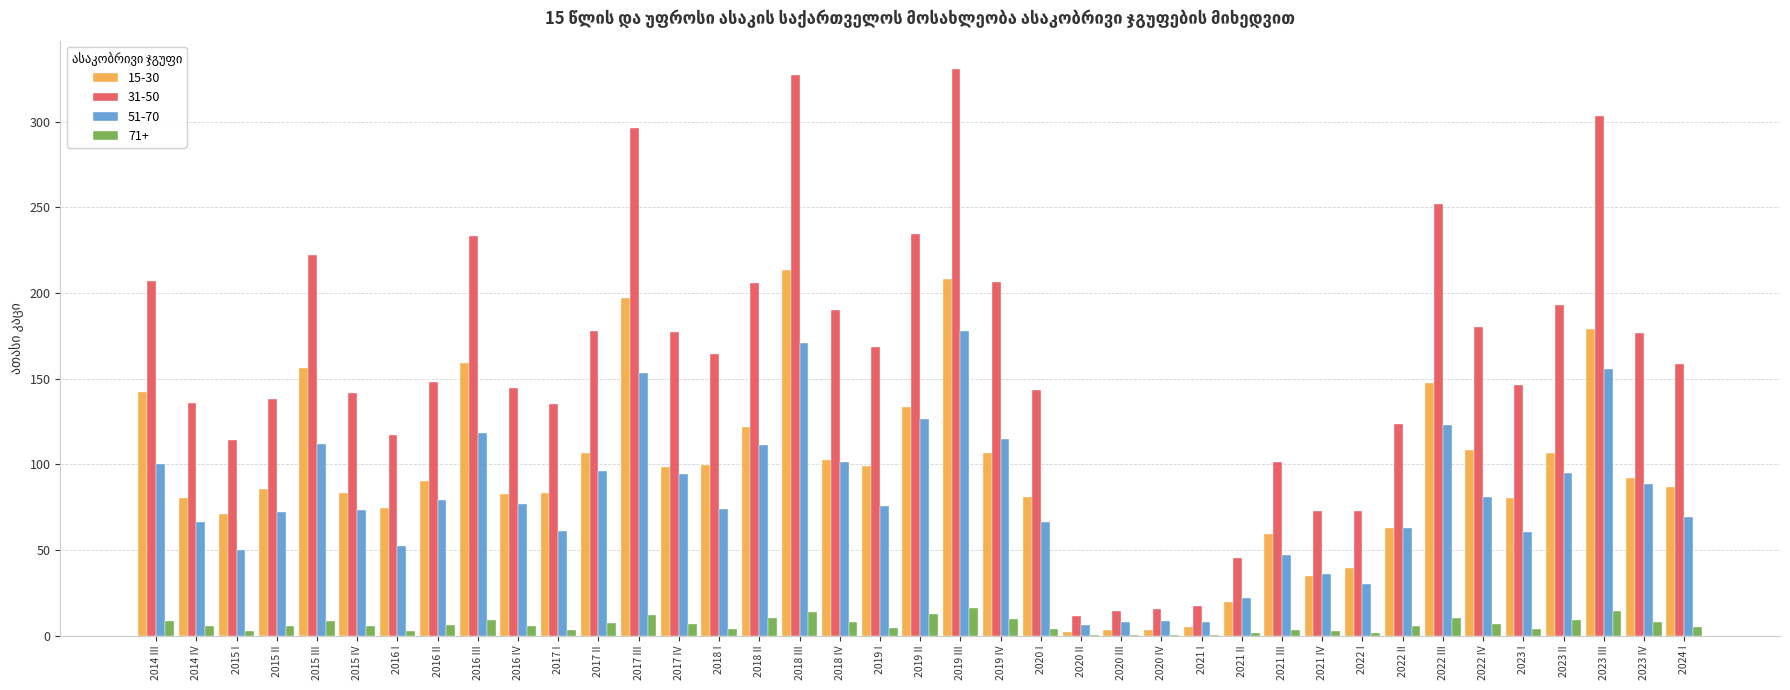

What is the sum of all 71+ values?

242.5